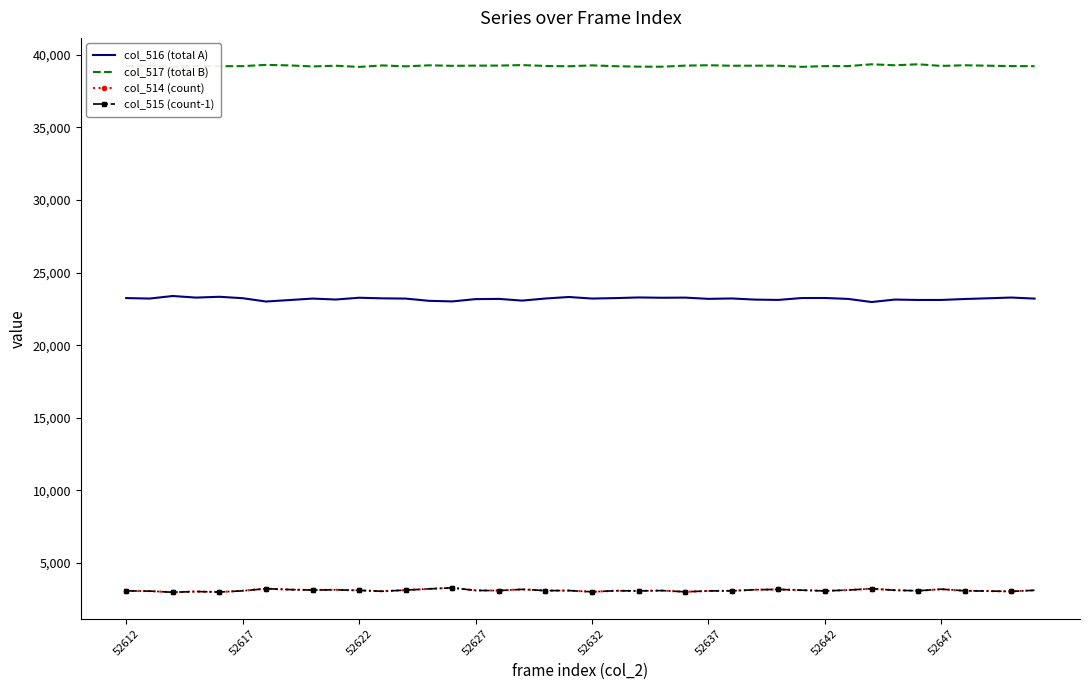

True or false: col_514 (count) has more than 0 points higher than both neighbors.

True